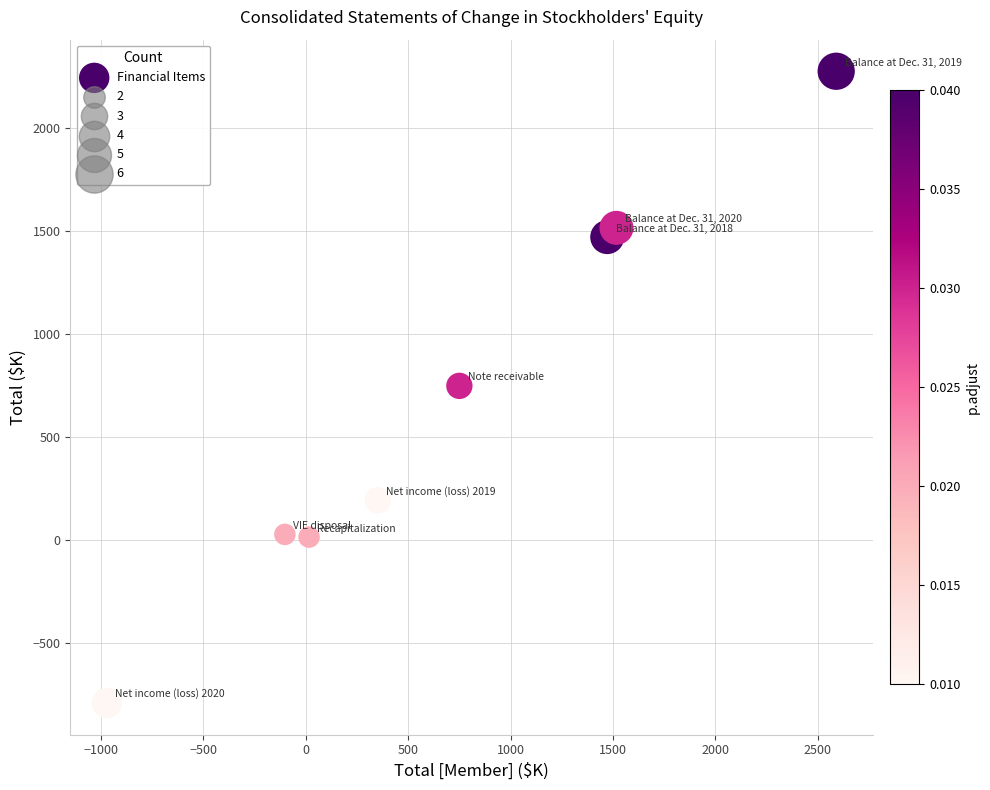

What is the average Y value?

683